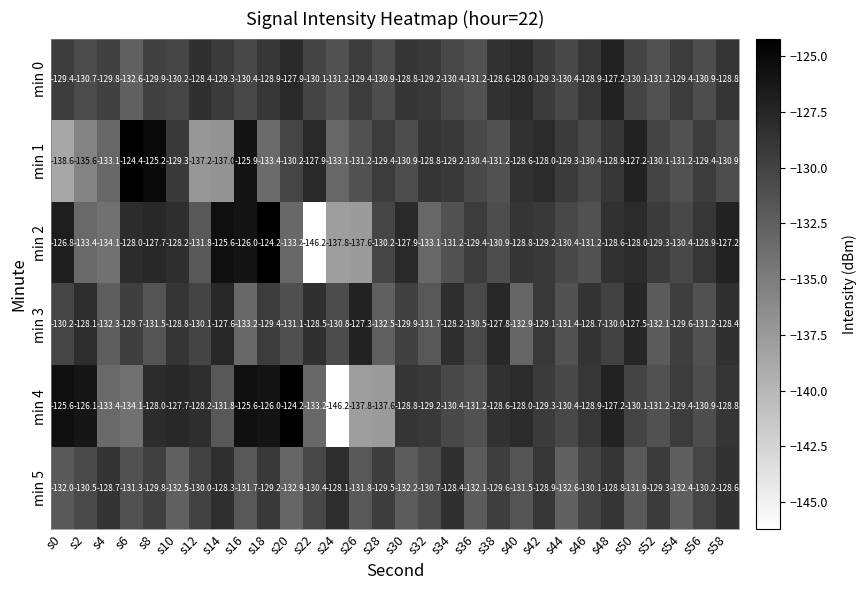

Between s20 and s50, which series saw the biggest shift?

min 4